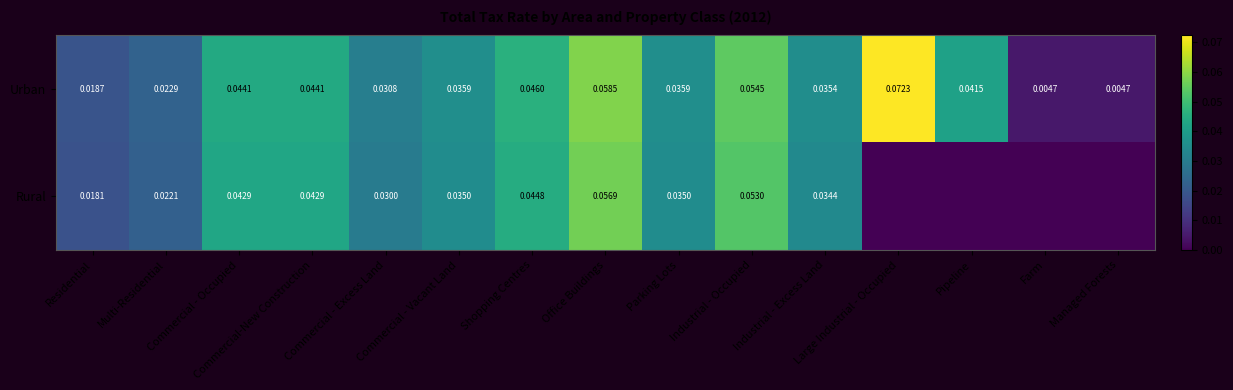

Which series changed the most between Commercial-New Construction and Industrial - Excess Land?

Urban